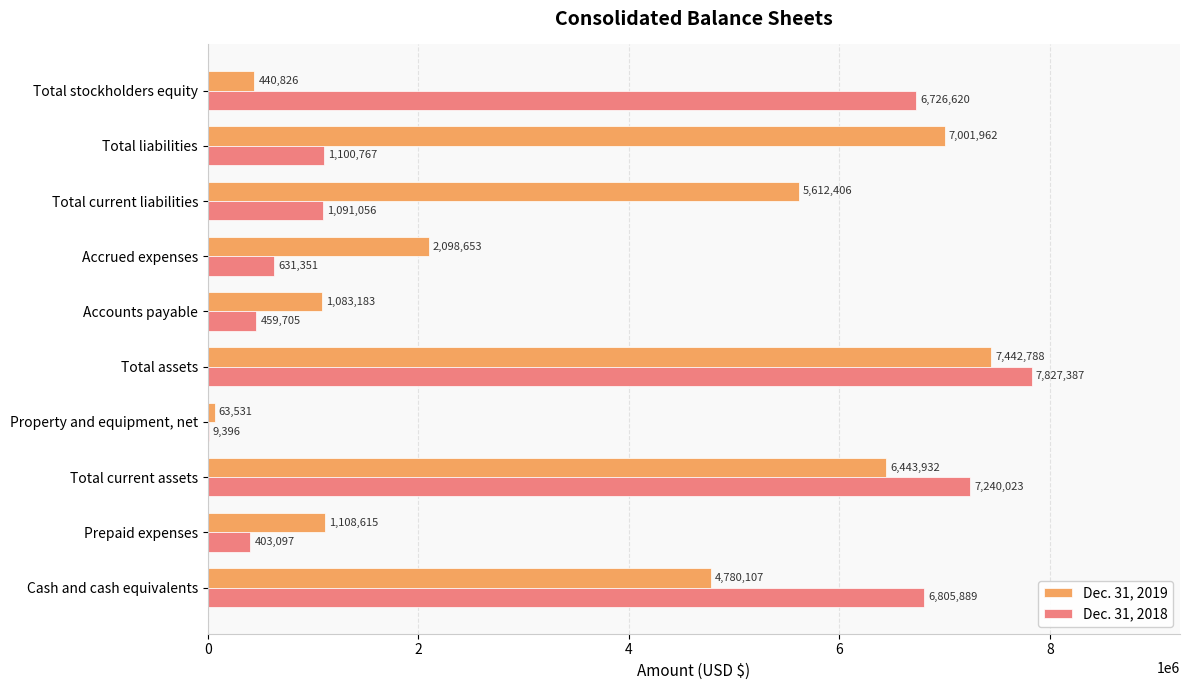

What is the sum of all Dec. 31, 2018 values?

32295291